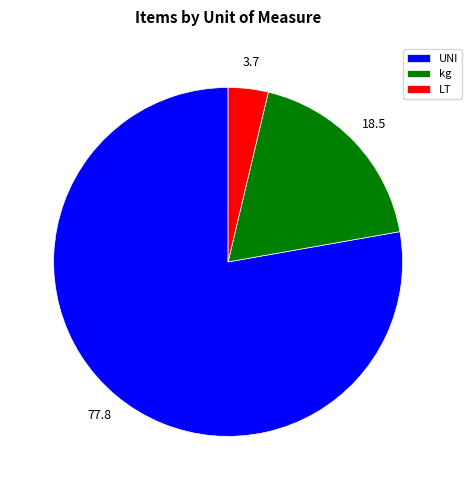

The kg slice represents 19% of the pie. True or false?

True